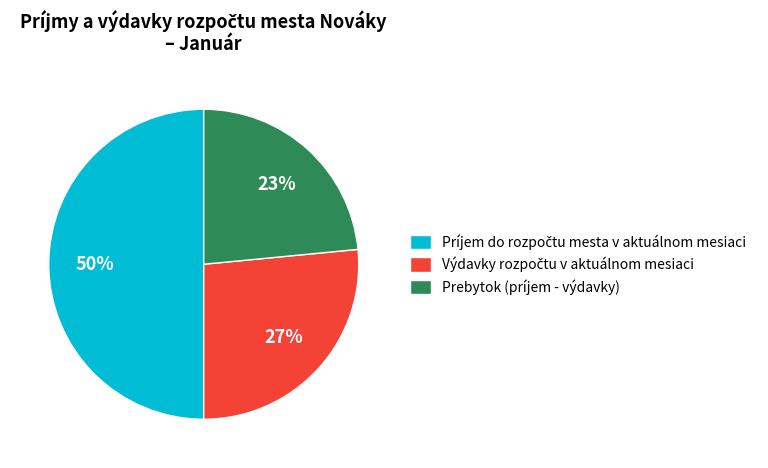

Does Prebytok (príjem - výdavky) represent more than half of the total?

No